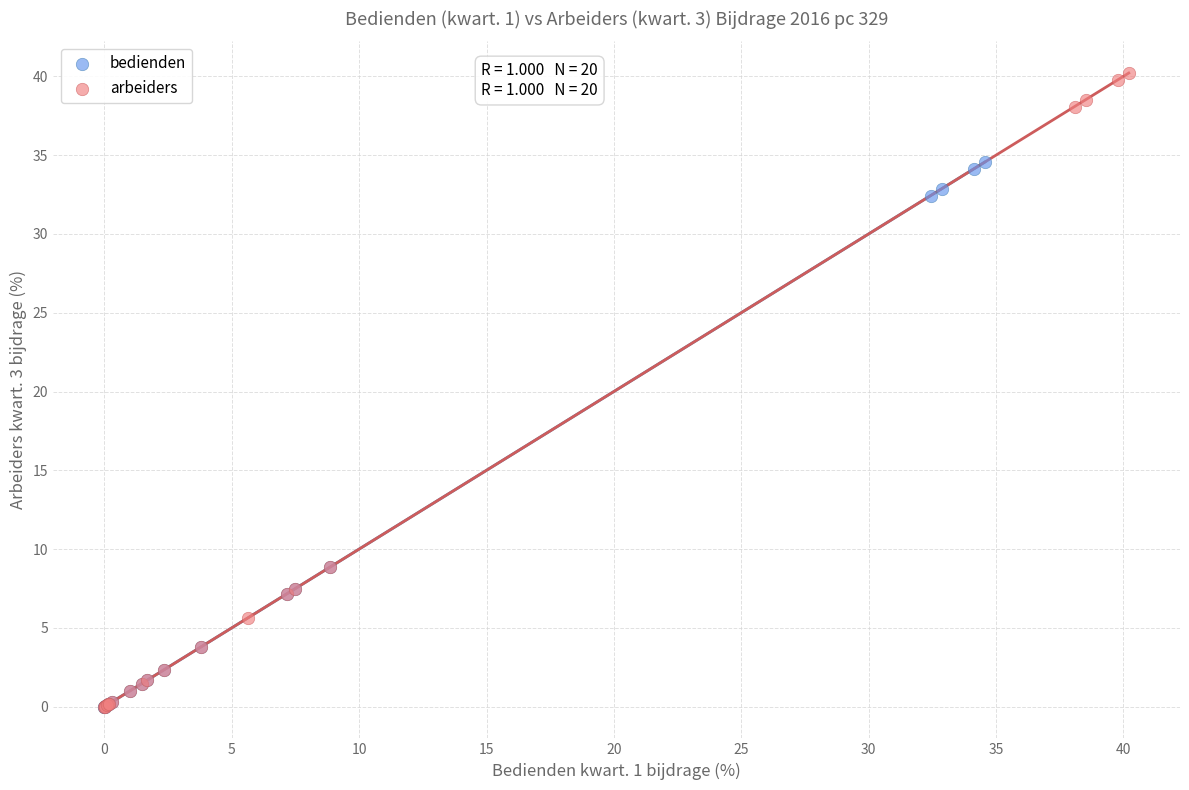

What are all the series names shown in the legend?

bedienden, arbeiders